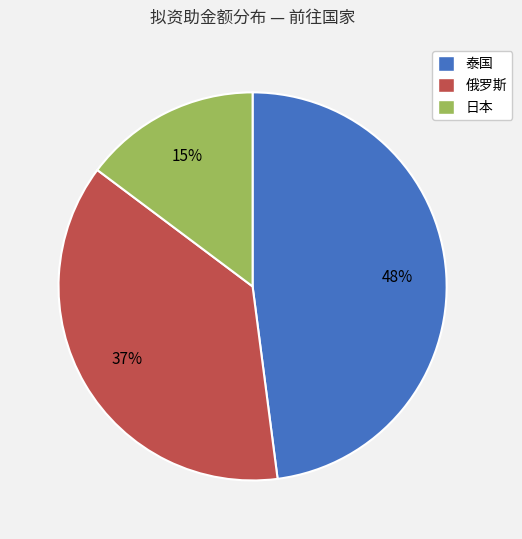

Count the number of slices in the pie.

3